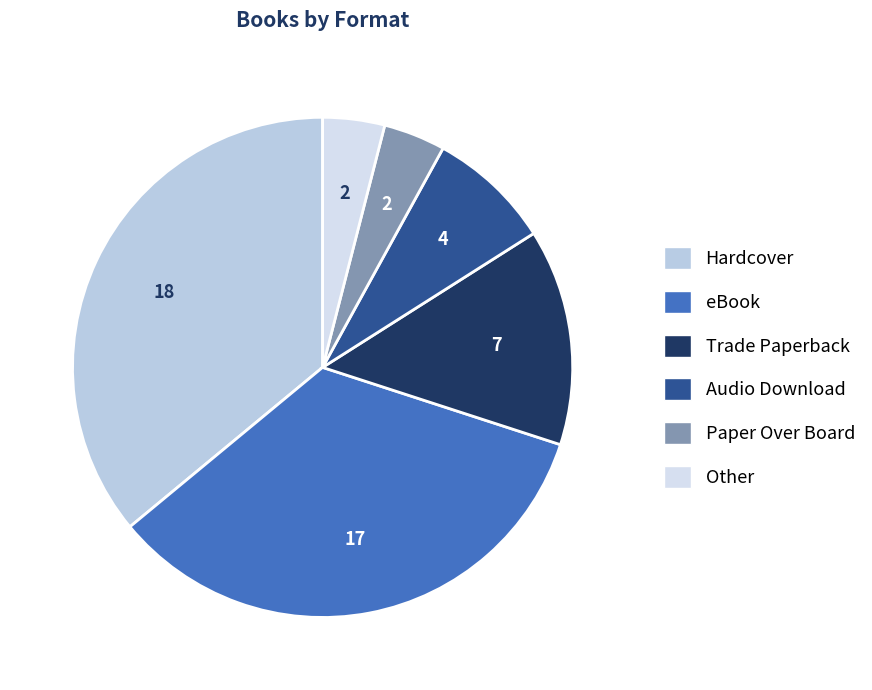

Which slice is the largest?

Hardcover